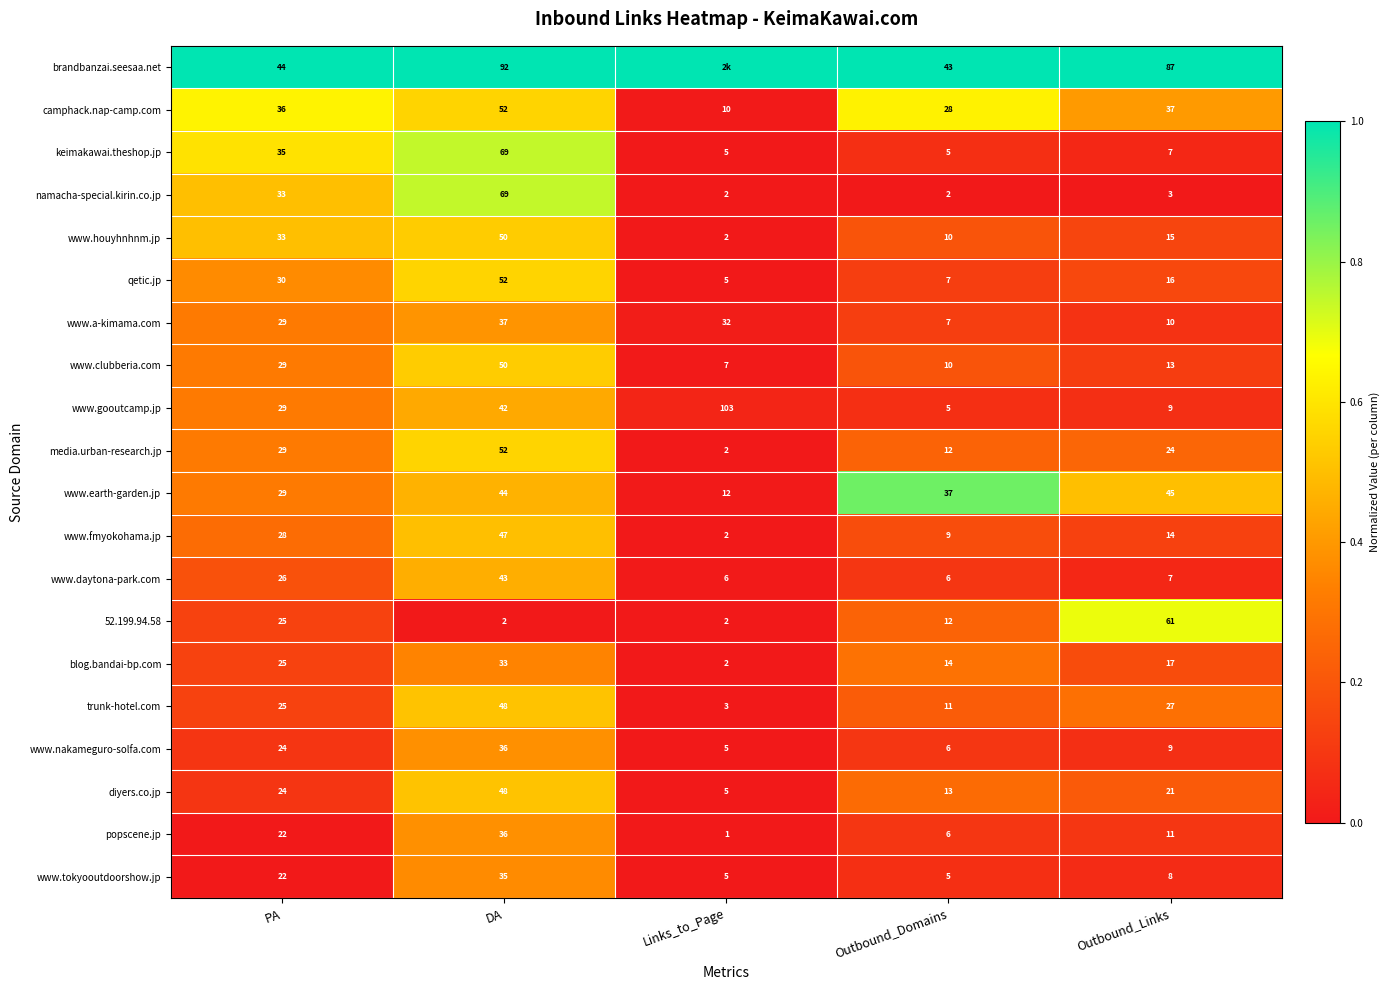

Which category has the lowest value across all series?

Outbound_Domains